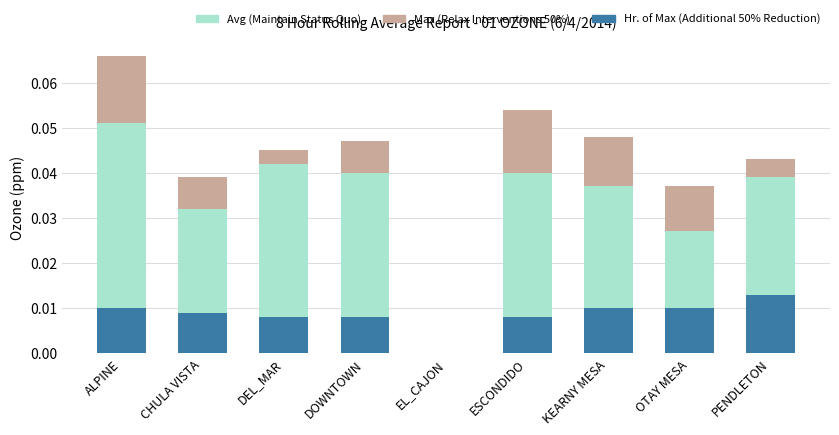

Which series has the largest total across all categories?

Avg (Maintain Status Quo)